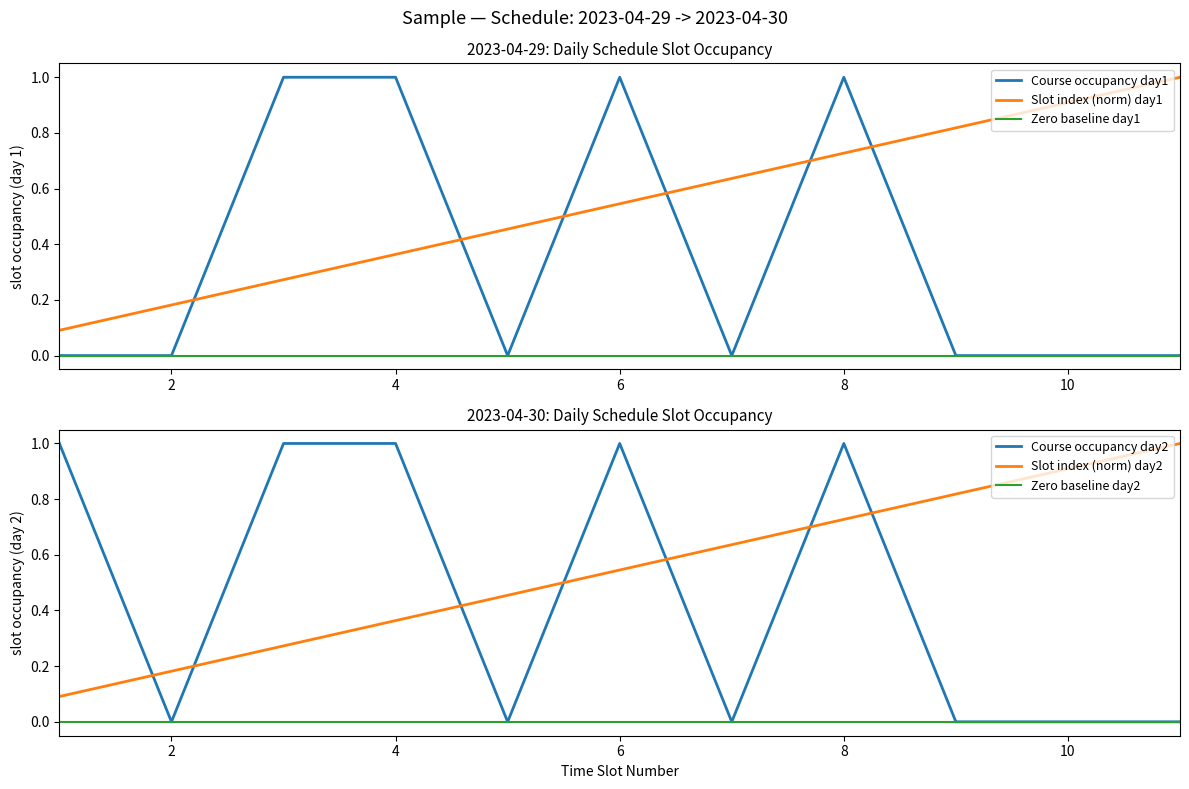

At how many categories does at least one series exceed 0?

11